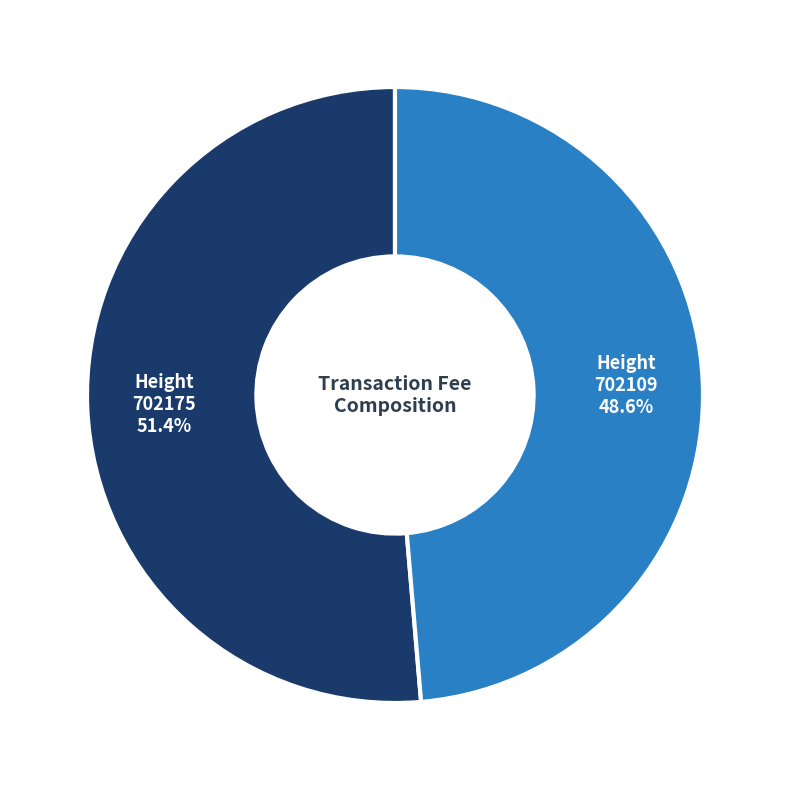

Rank the categories by value from lowest to highest.

Height 702109, Height 702175